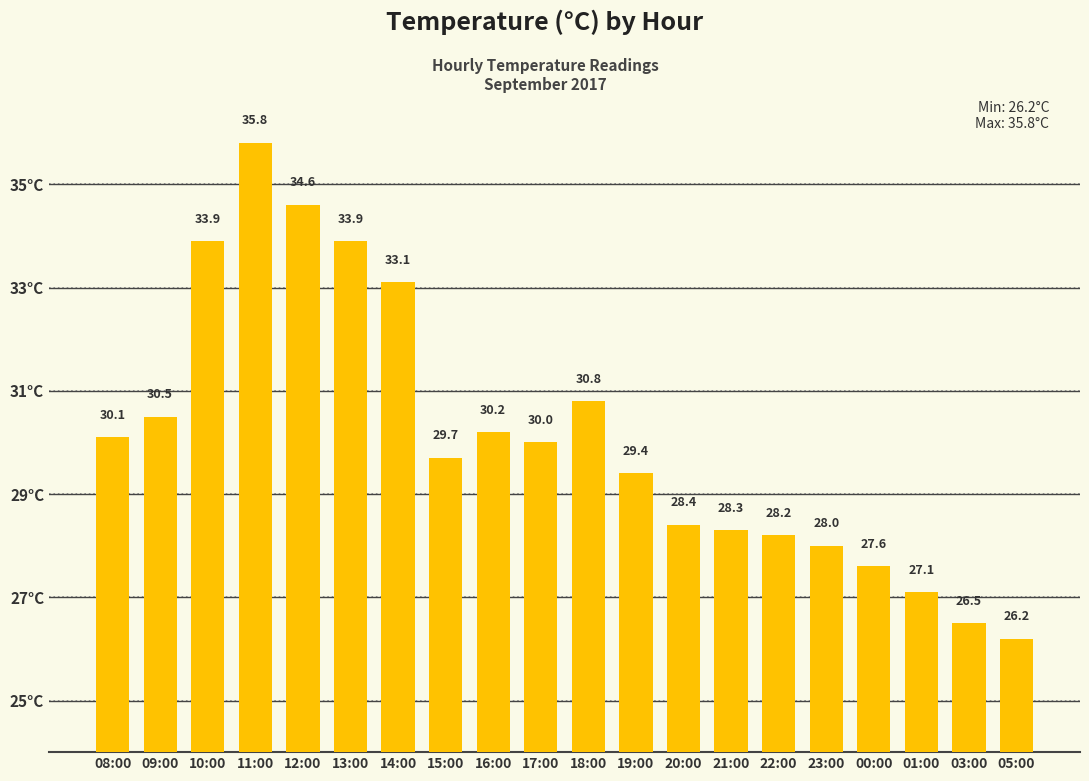

What is the value of the 2nd bar from the left?

30.5